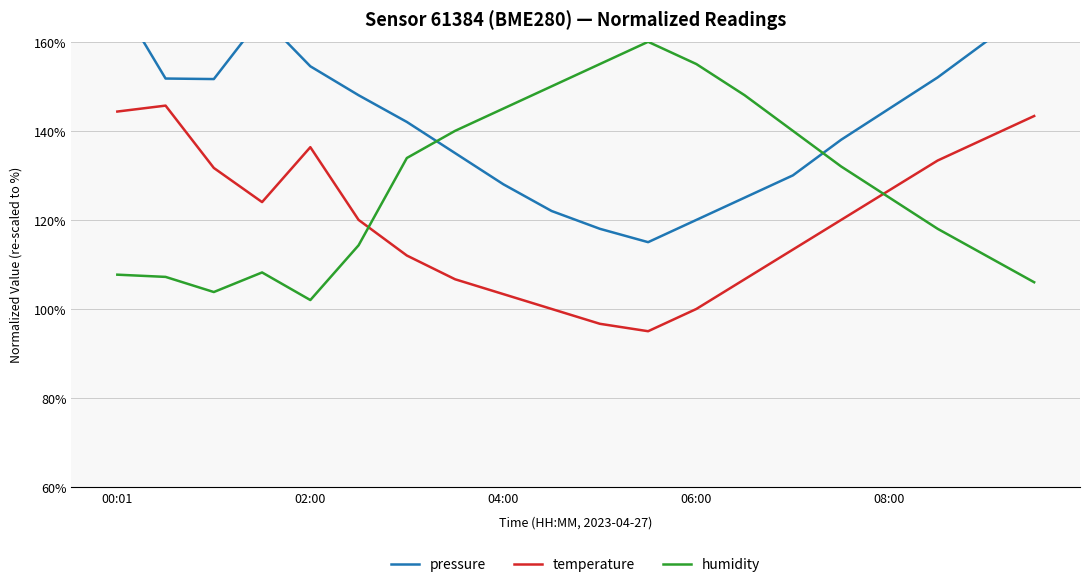

True or false: temperature and humidity intersect in this chart.

True